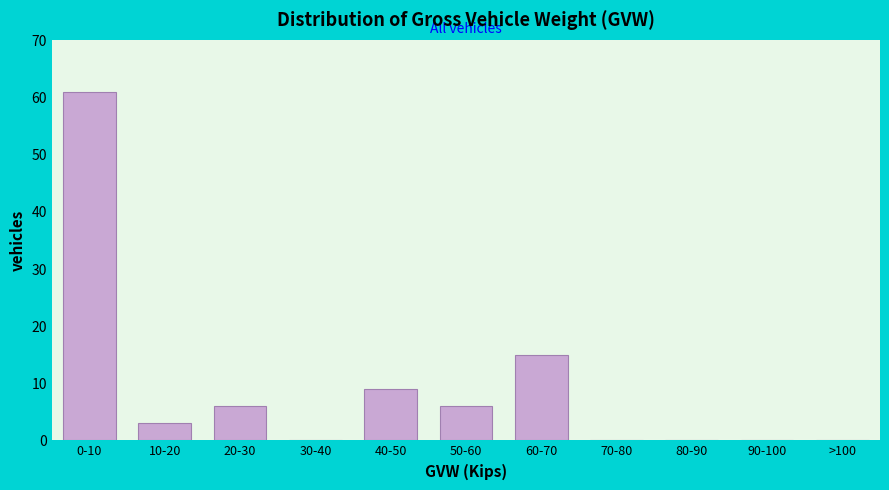

Reading left to right, what are all the values shown in this chart?

0-10=61	10-20=3	20-30=6	30-40=0	40-50=9	50-60=6	60-70=15	70-80=0	80-90=0	90-100=0	>100=0